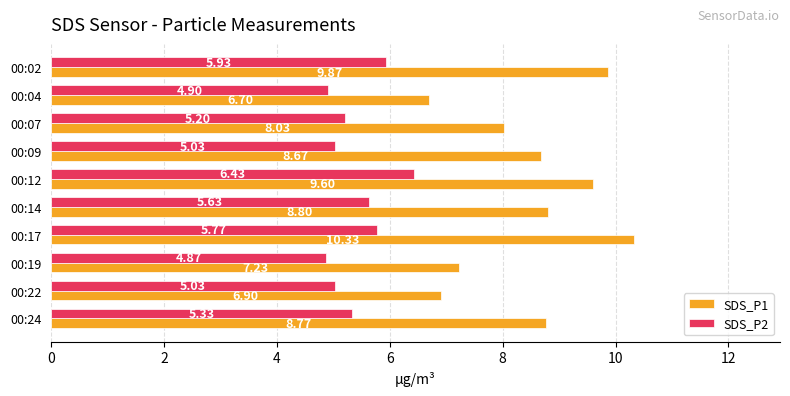

Which series has the largest range (max minus min)?

SDS_P1